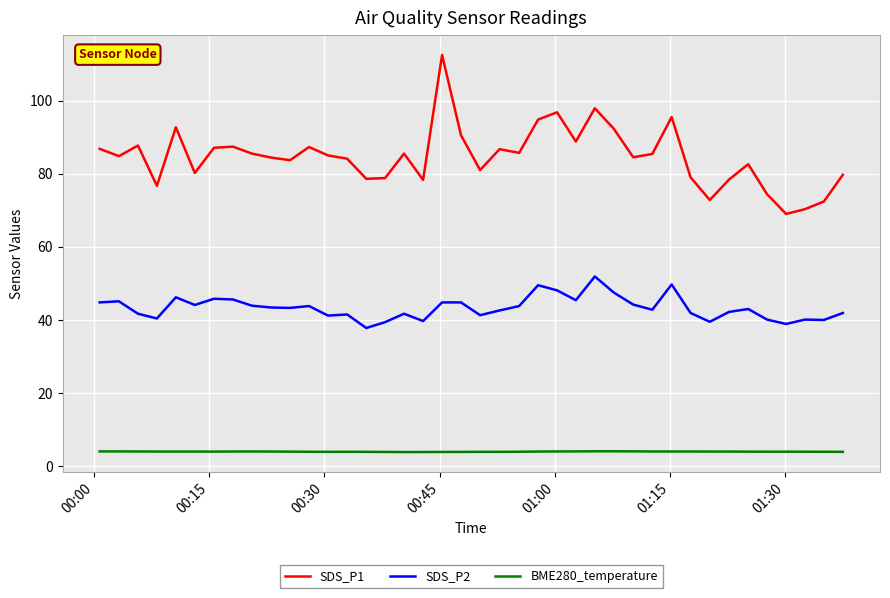

True or false: SDS_P2 and BME280_temperature cross at least once.

False